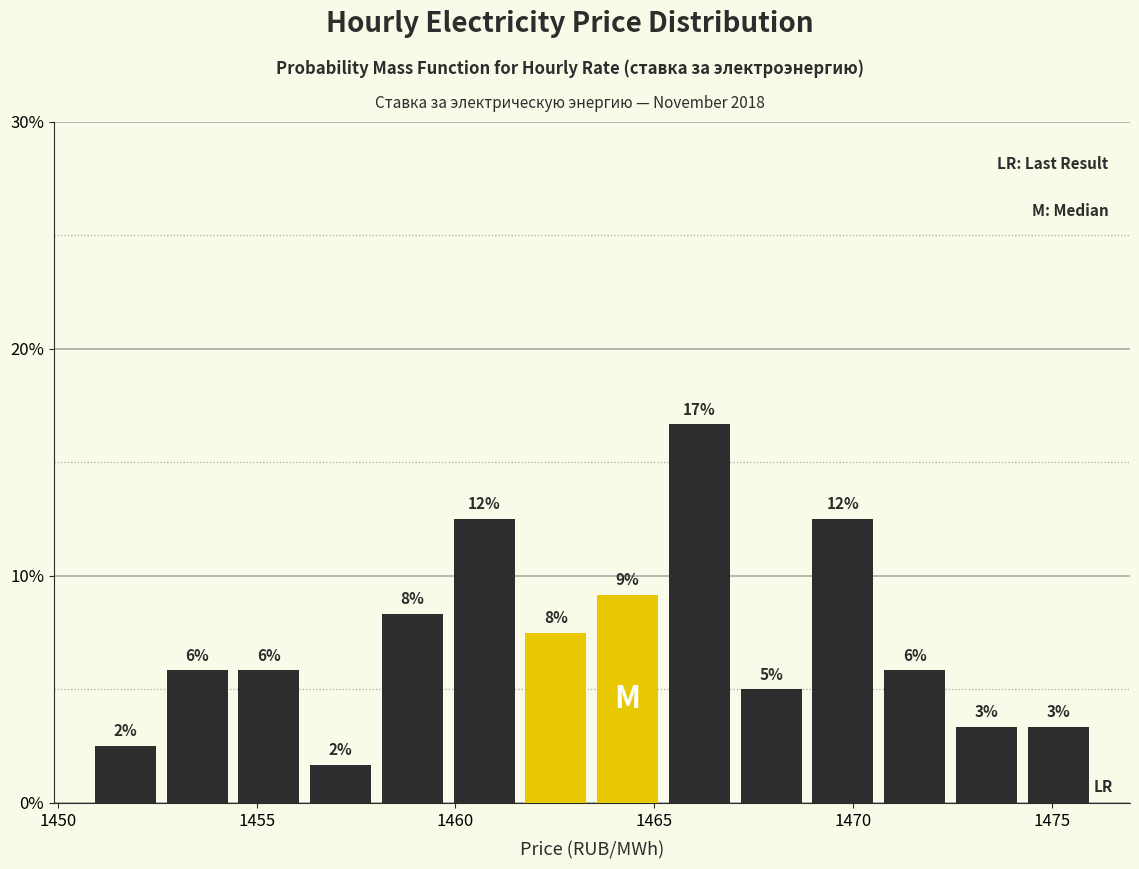

Read against the x-axis, roughly where is the centre of the tallest bar?

1466.0